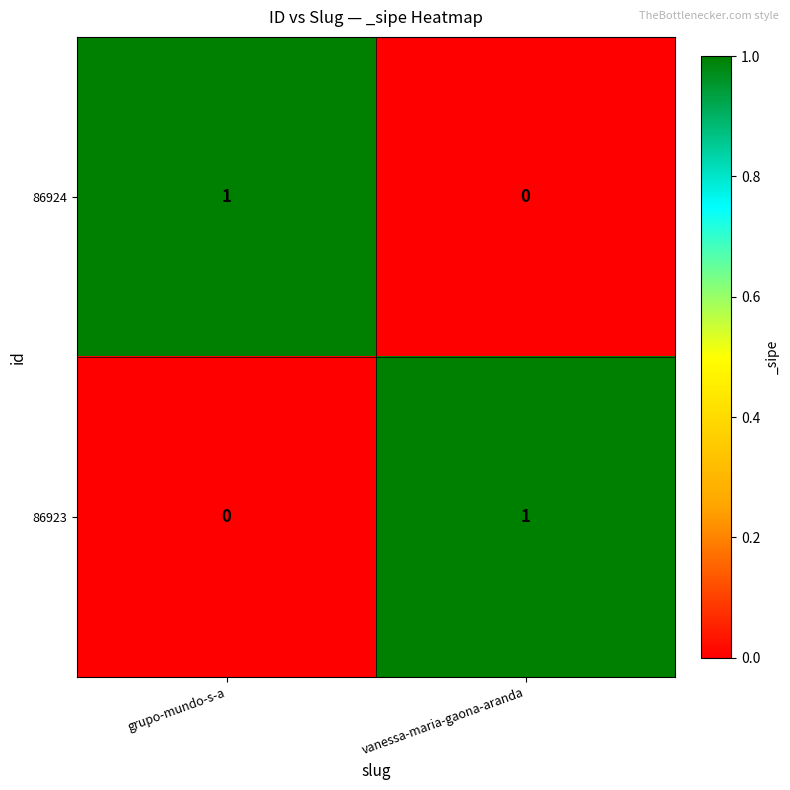

What is the difference between the highest and lowest values at vanessa-maria-gaona-aranda?

1